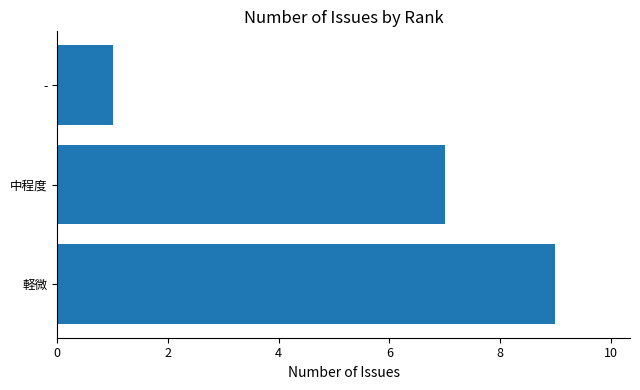

Reading bottom to top, list all the values displayed in this chart.

軽微=9	中程度=7	-=1